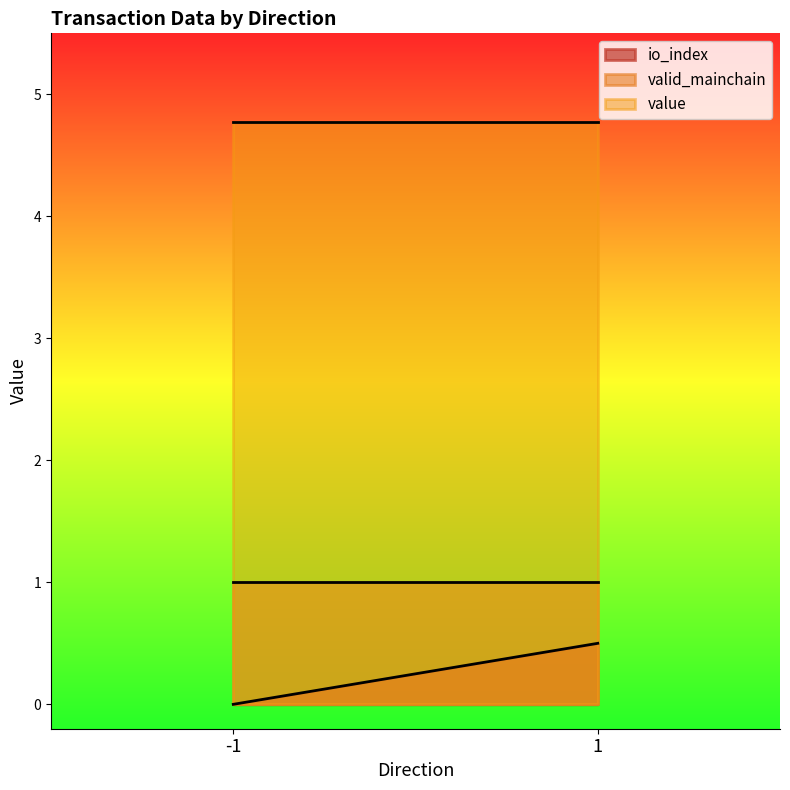

What is the total value across all series at -1?

5.8